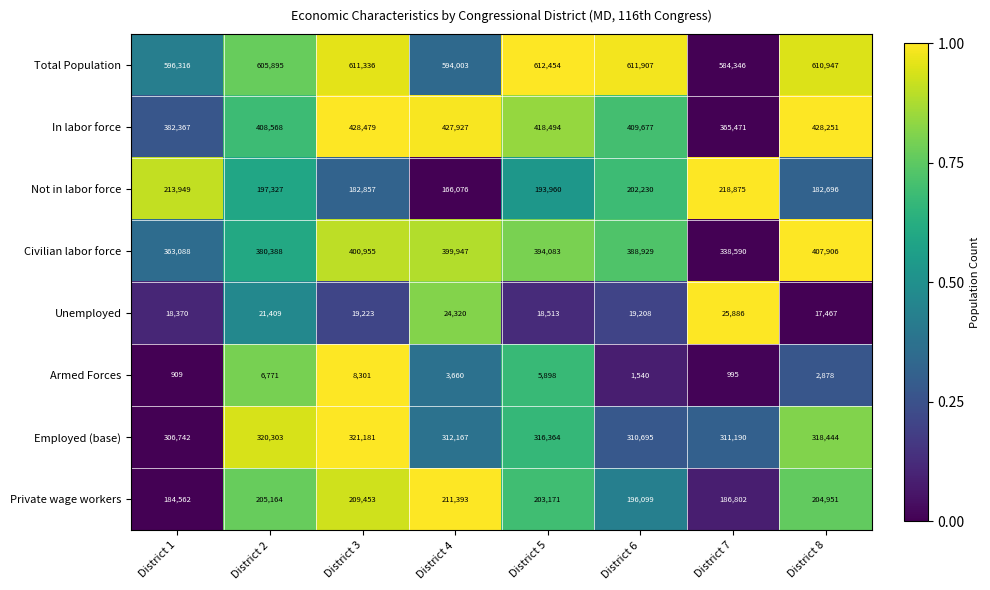

How many data points in Total Population are less than 610947?

4